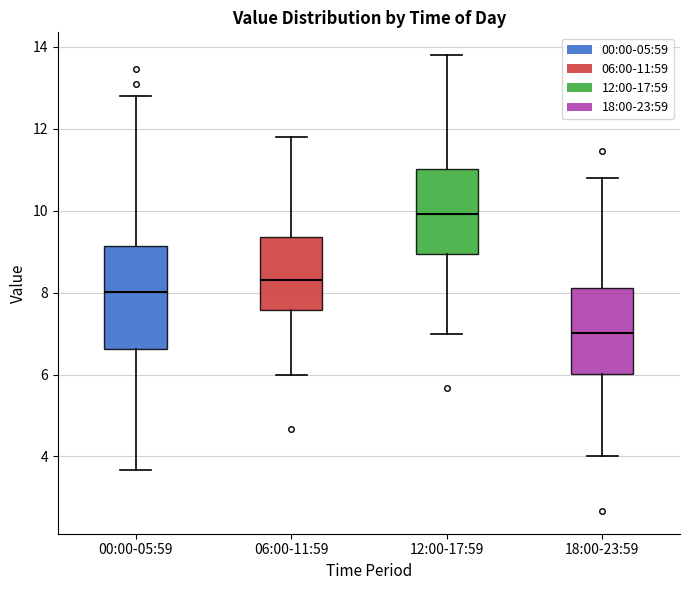

Where is the upper edge of the box for 18:00-23:59 on the y-axis? The values are not printed on the chart, so give them approximately, as read against the axis.

8.2